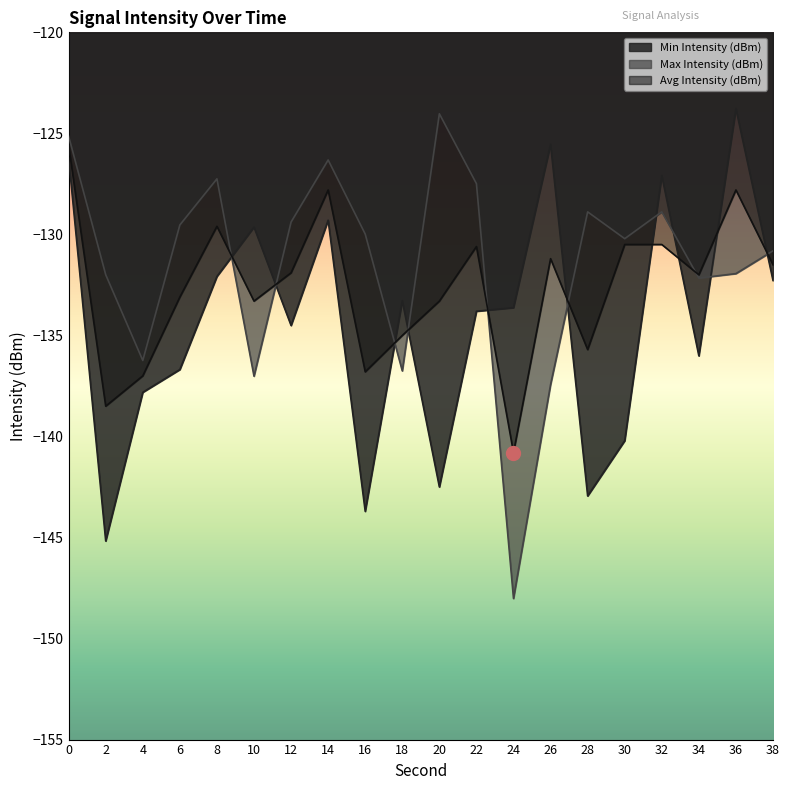

What is the difference between the maximum and second lowest values in the Avg Intensity (dBm) series?

12.9